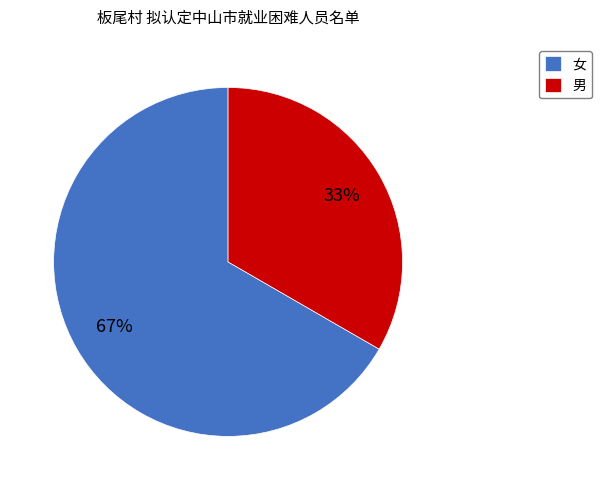

To the nearest percent, what portion does 女 represent?

67%